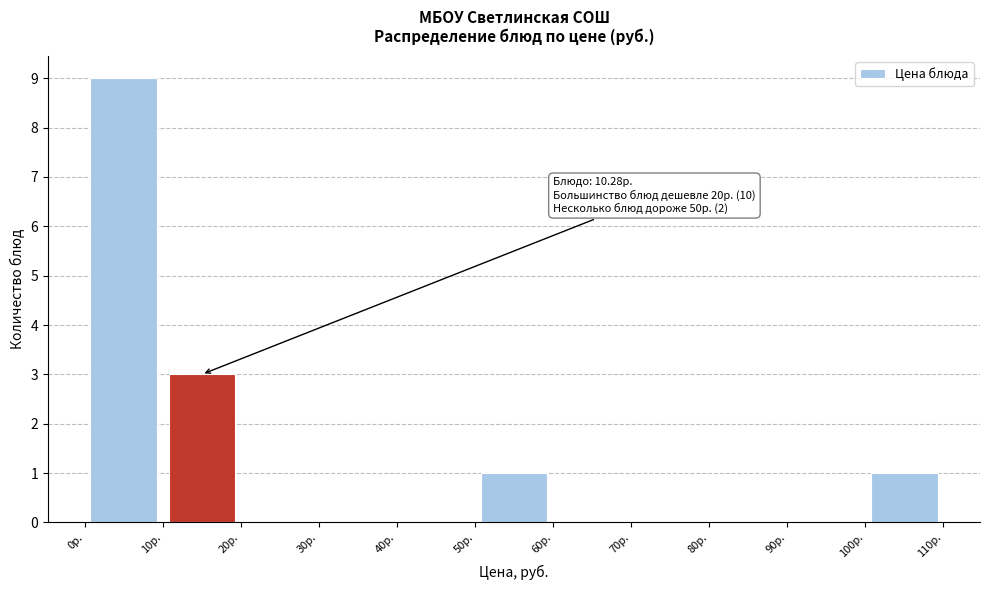

Which range on the x-axis has the tallest bar?

0 to 10